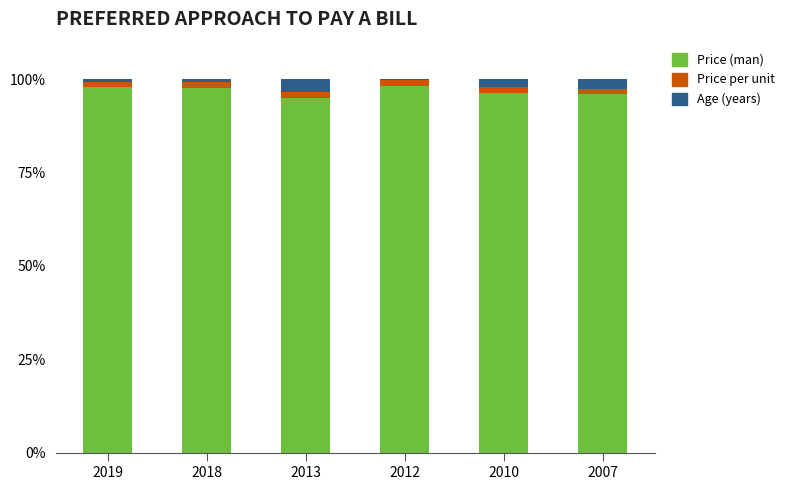

What is the maximum value for Price (man)?

98.2